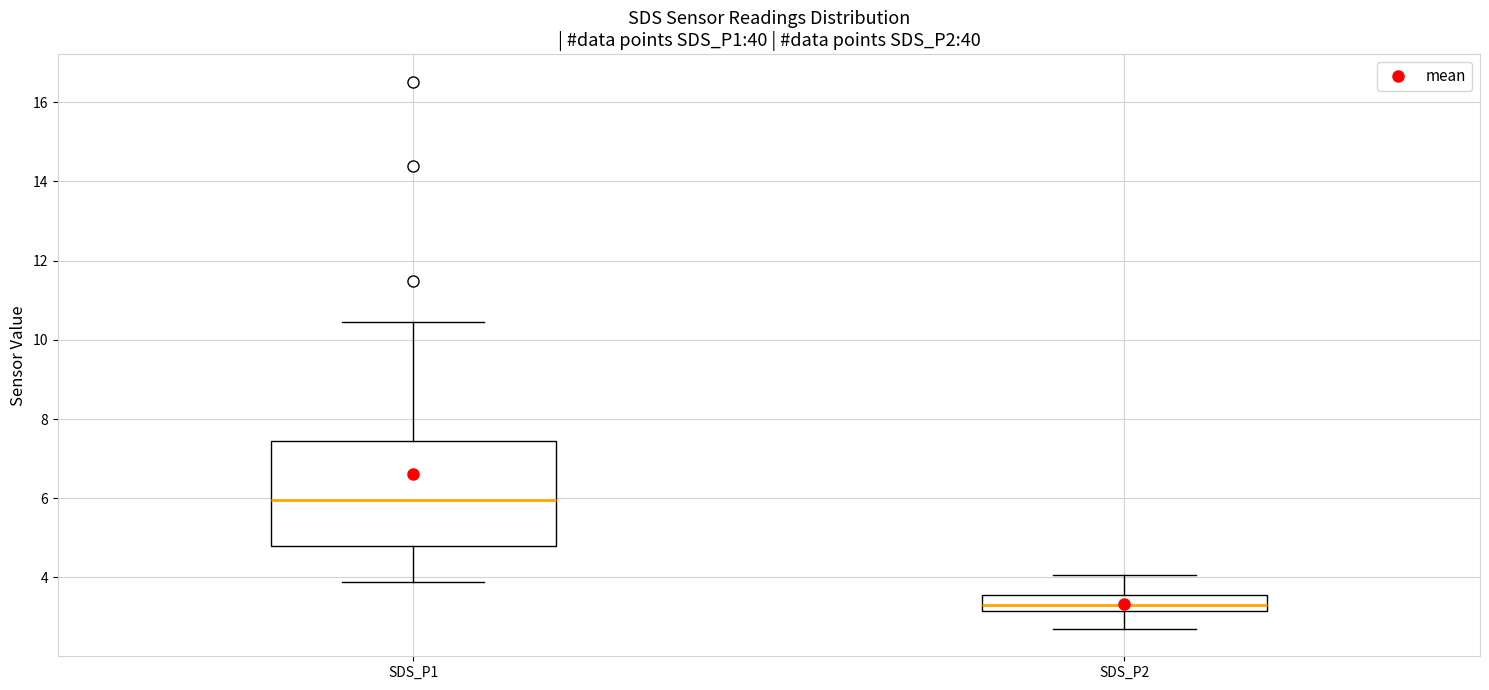

Comparing the boxes themselves (not the whiskers), which one is the tallest?

SDS_P1